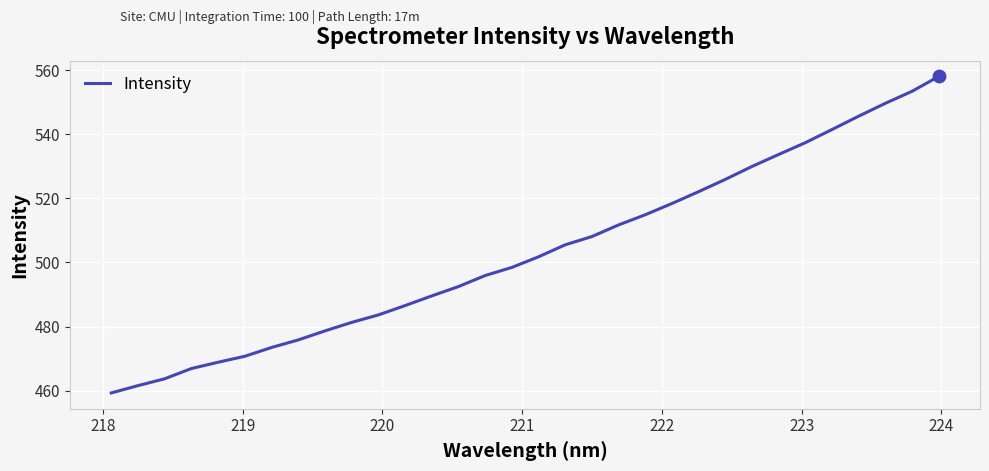

What is the greatest value displayed?

558.0